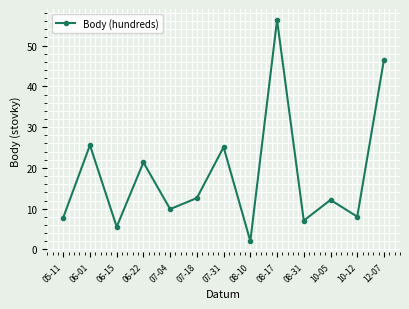

What is the sum of the values at 10-12 and 08-17?

64.3